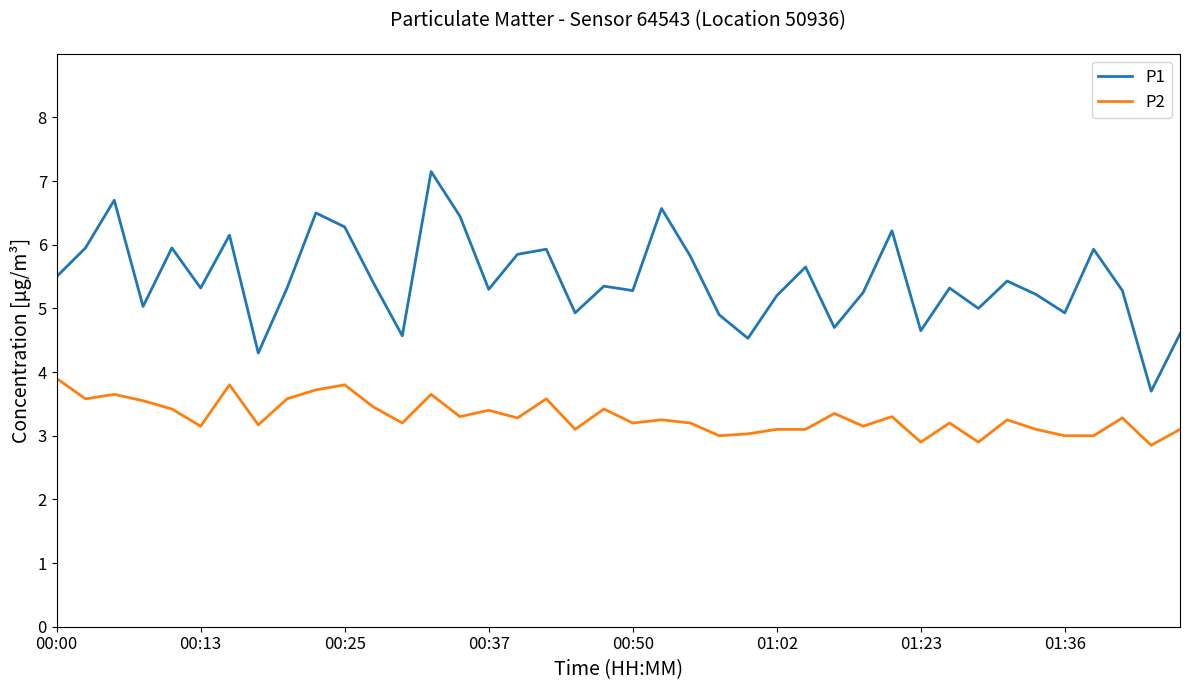

At how many categories does at least one series exceed 6?

8